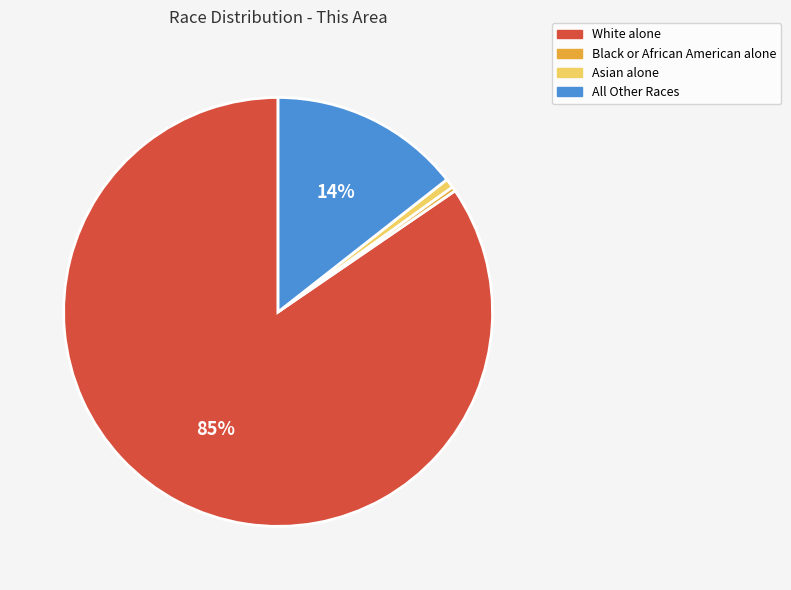

How many slices are in this pie chart?

4